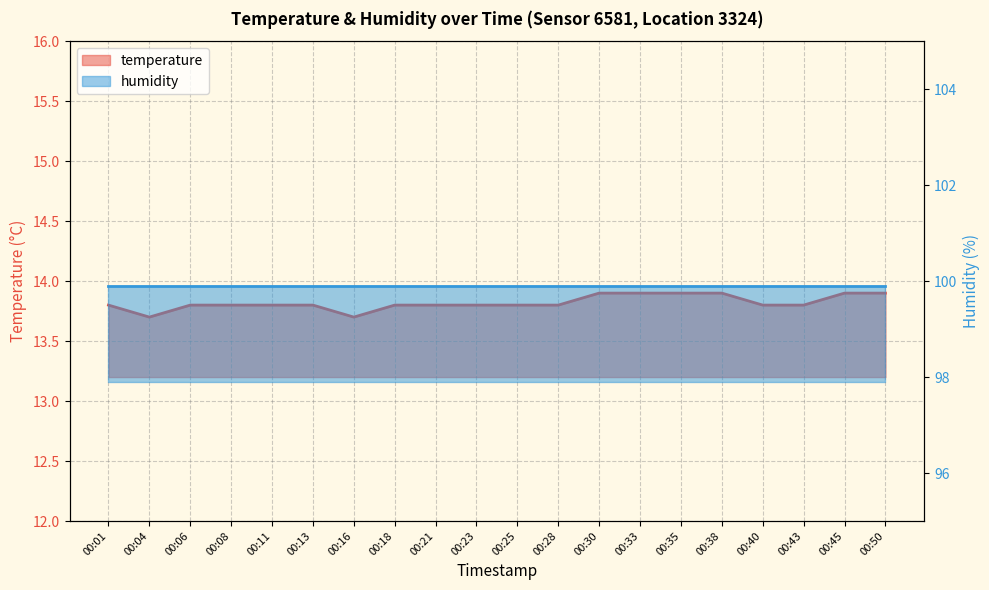

What is the greatest value displayed?

13.9